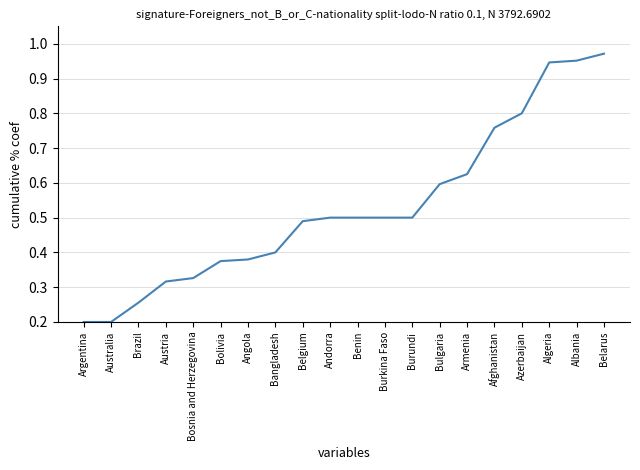

True or false: the data shows 0.2 at Angola.

False